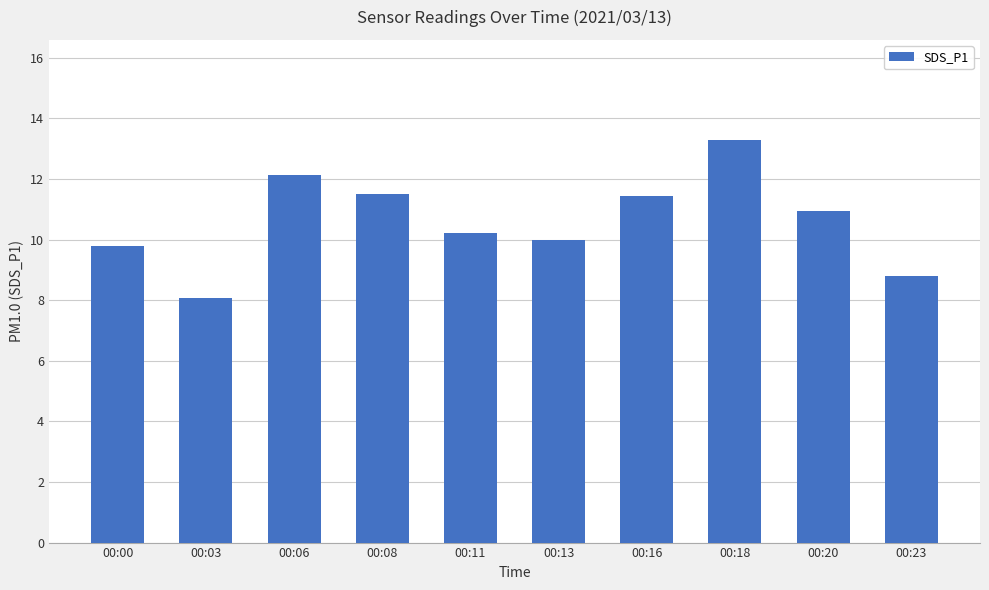

What is the approximate value at 00:11?

10.2